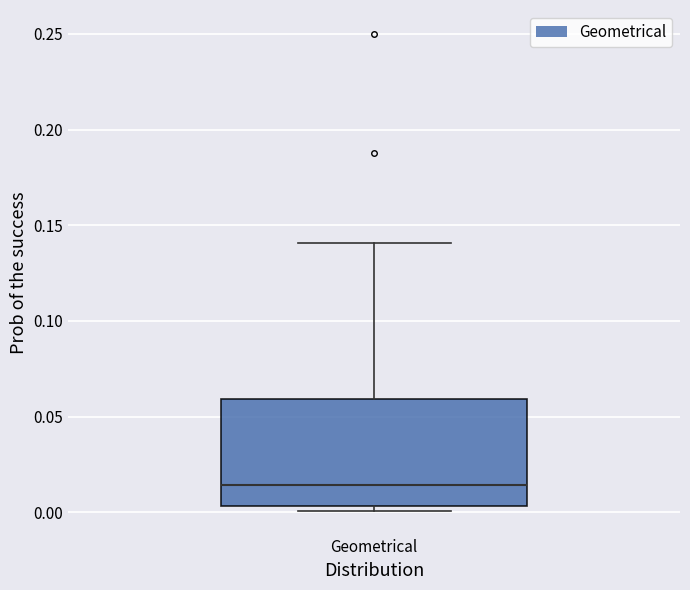

Read this box plot against the y-axis: the position of the median line, the range covered by the box, and the ends of both whiskers. The values are not printed on the chart, so give them approximately, as read against the axis.

median 0.015, box 0.005 to 0.060, whiskers 0.000 to 0.140